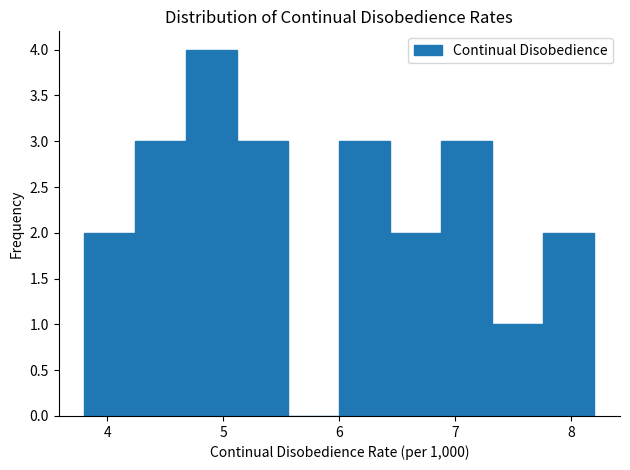

Reading left to right, list every bar in this chart as the range it spans on the x-axis followed by its height. Neither the bar edges nor the heights are printed on the chart, so give them approximately, as read against the axes.

3.80 to 4.24: 2
4.24 to 4.68: 3
4.68 to 5.12: 4
5.12 to 5.56: 3
5.56 to 6.00: 0
6.00 to 6.44: 3
6.44 to 6.88: 2
6.88 to 7.32: 3
7.32 to 7.76: 1
7.76 to 8.20: 2